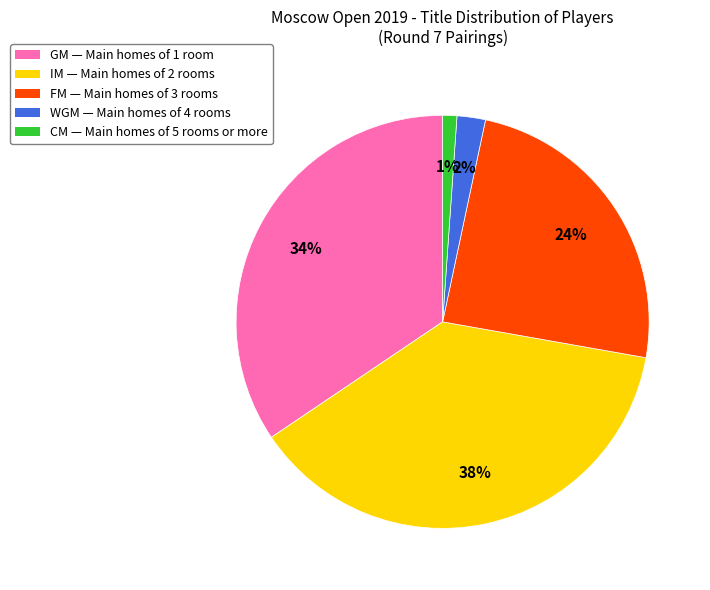

Rank the categories by value from lowest to highest.

CM, WGM, FM, GM, IM